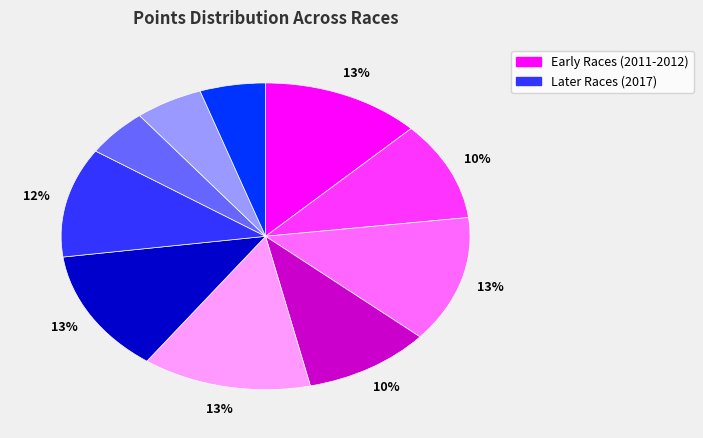

To the nearest percent, what is the average slice percentage?

10%